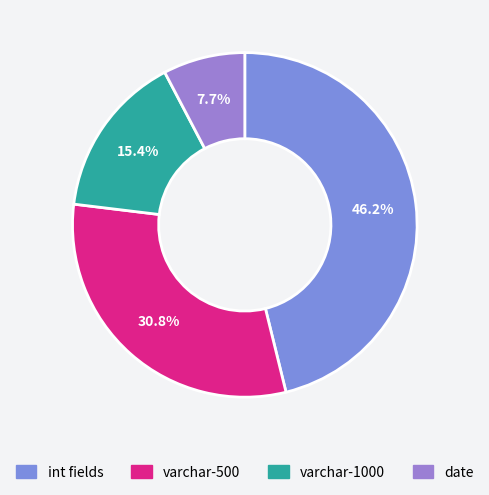

How many segments does this pie chart have?

4